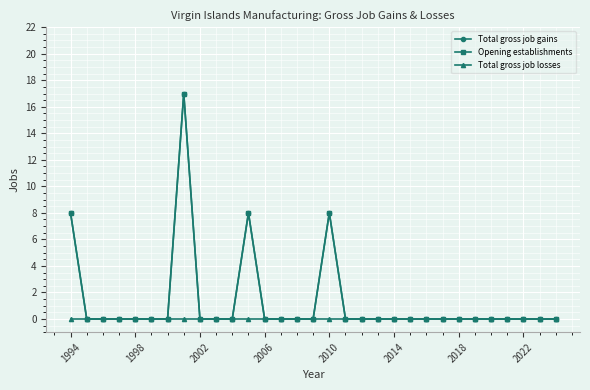

True or false: Total gross job gains has more than 2 interior local peaks.

True